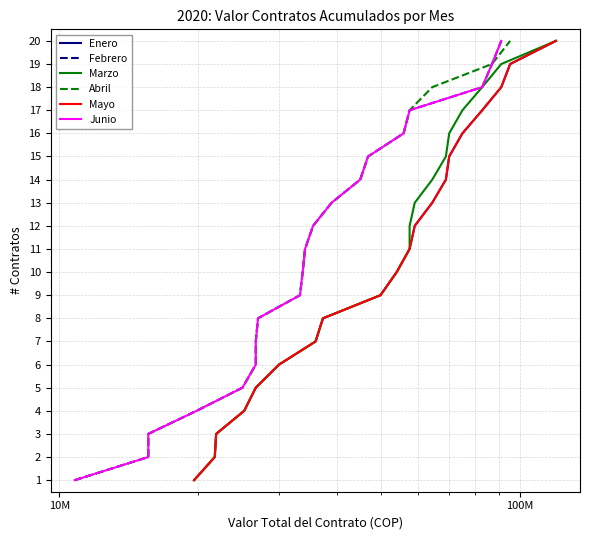

True or false: Mayo and Junio intersect in this chart.

False